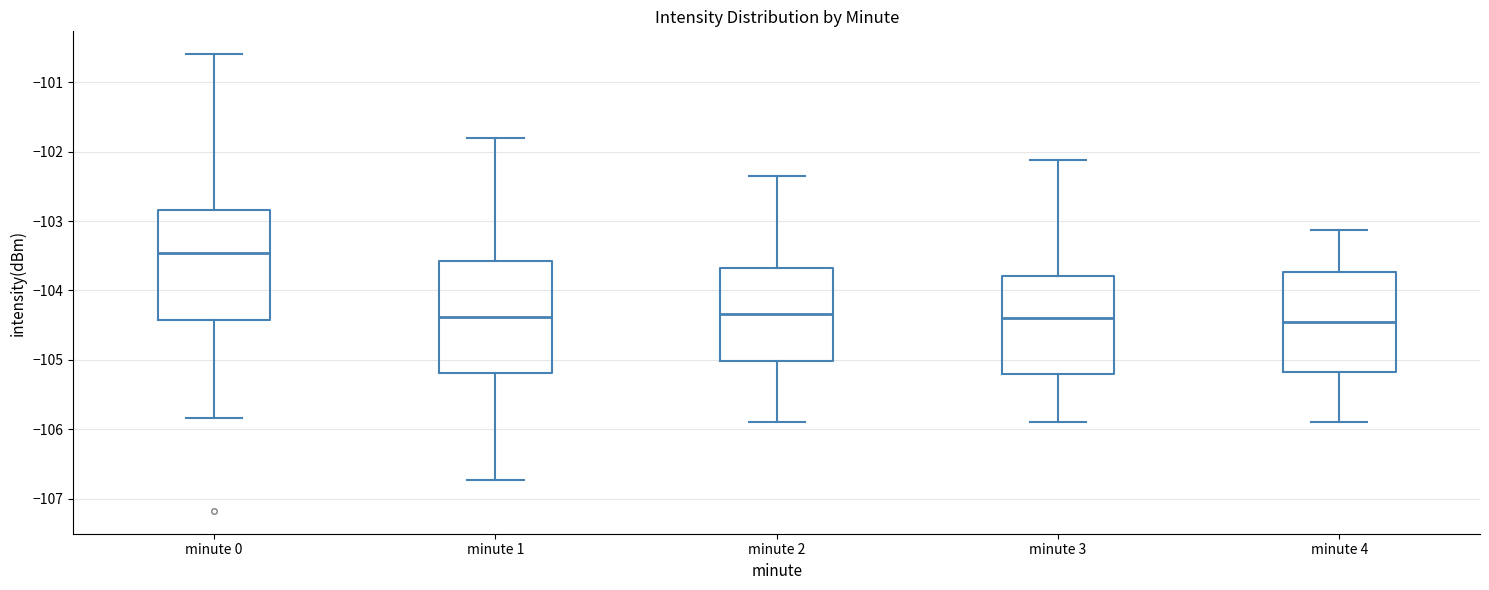

Which box has the highest median line?

minute 0